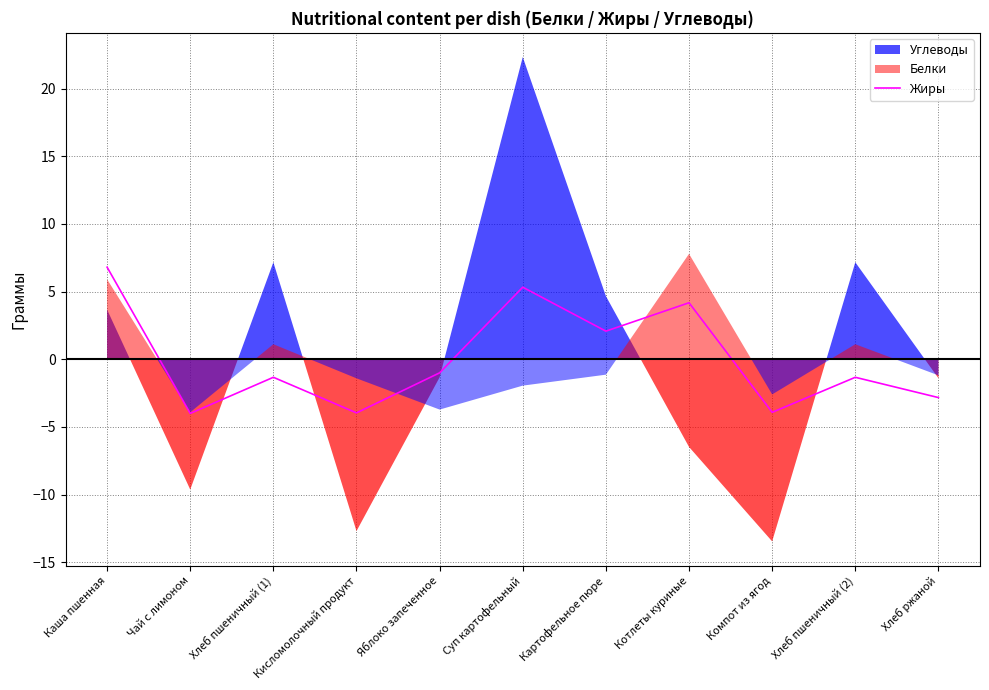

What is the label of the 2nd point from the left?

Чай с лимоном